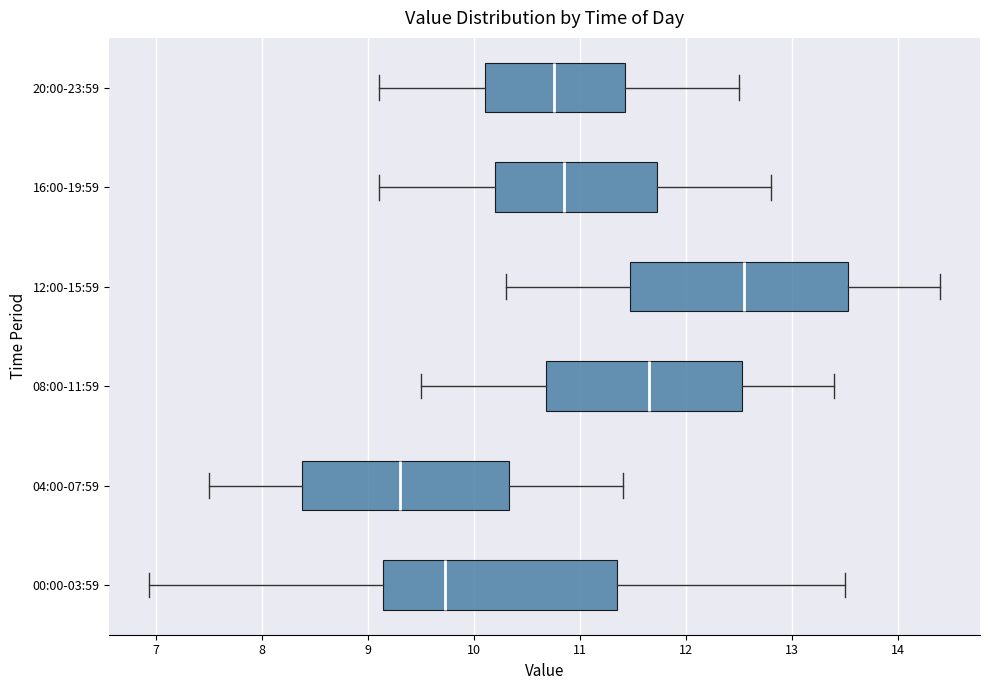

Reading bottom to top, read every box against the x-axis: the position of its median line, the range the box covers, and the ends of its whiskers. The values are not printed on the chart, so give them approximately, as read against the axis.

00:00-03:59: median 9.7, box 9.1 to 11.4, whiskers 6.9 to 13.5
04:00-07:59: median 9.3, box 8.4 to 10.3, whiskers 7.5 to 11.4
08:00-11:59: median 11.7, box 10.7 to 12.5, whiskers 9.5 to 13.4
12:00-15:59: median 12.6, box 11.5 to 13.5, whiskers 10.3 to 14.4
16:00-19:59: median 10.9, box 10.2 to 11.7, whiskers 9.1 to 12.8
20:00-23:59: median 10.8, box 10.1 to 11.4, whiskers 9.1 to 12.5